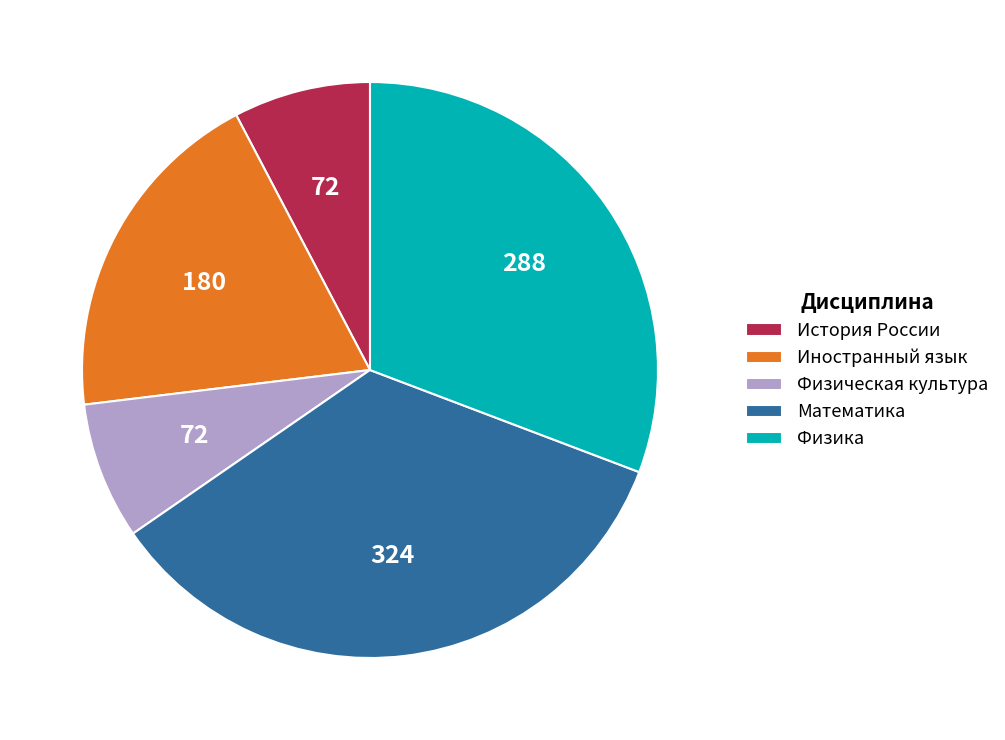

Does any single category account for the majority?

No